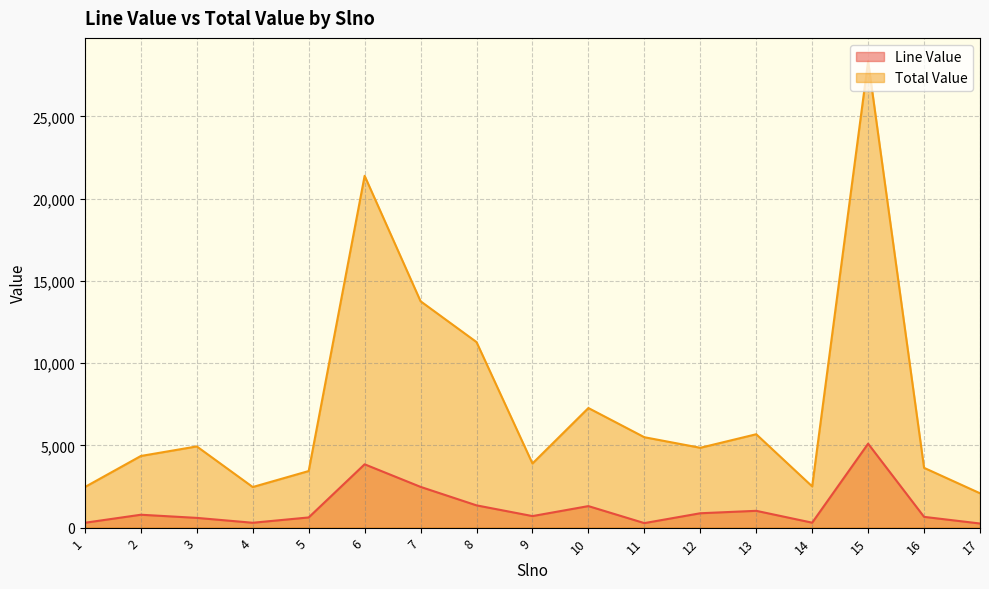

Is the value of Line Value at 11 greater than the value of Total Value at 2?

No